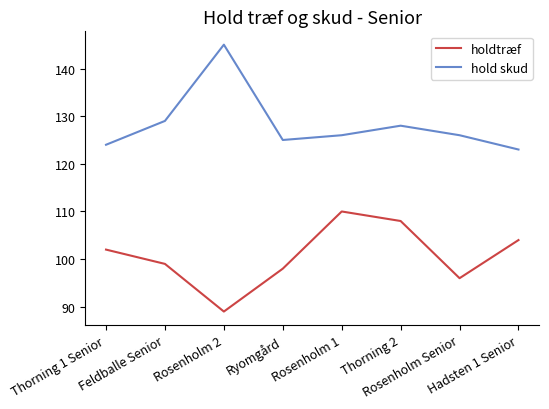

At how many categories does at least one series exceed 139?

1